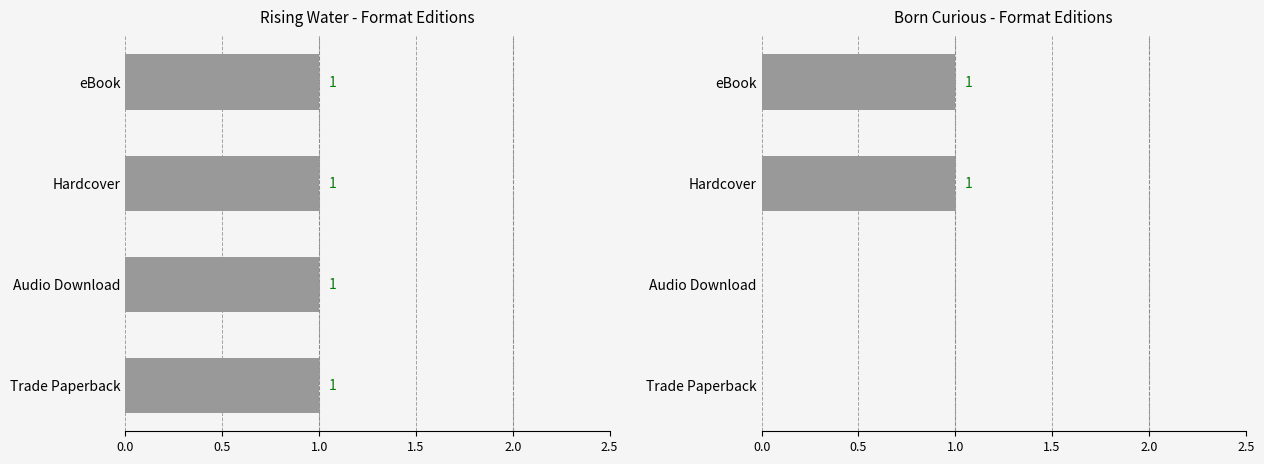

What is the difference between the second highest and second lowest values?

1